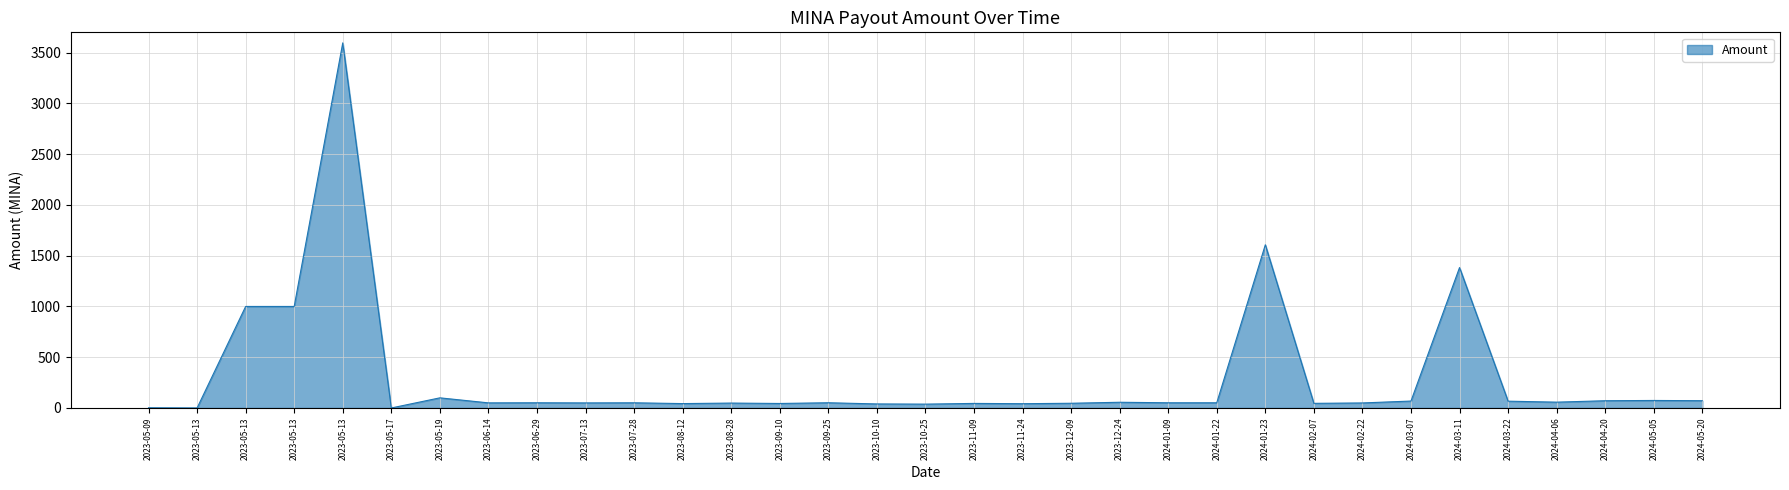

The chart shows a value of 10.6 at 2024-01-09. True or false?

False